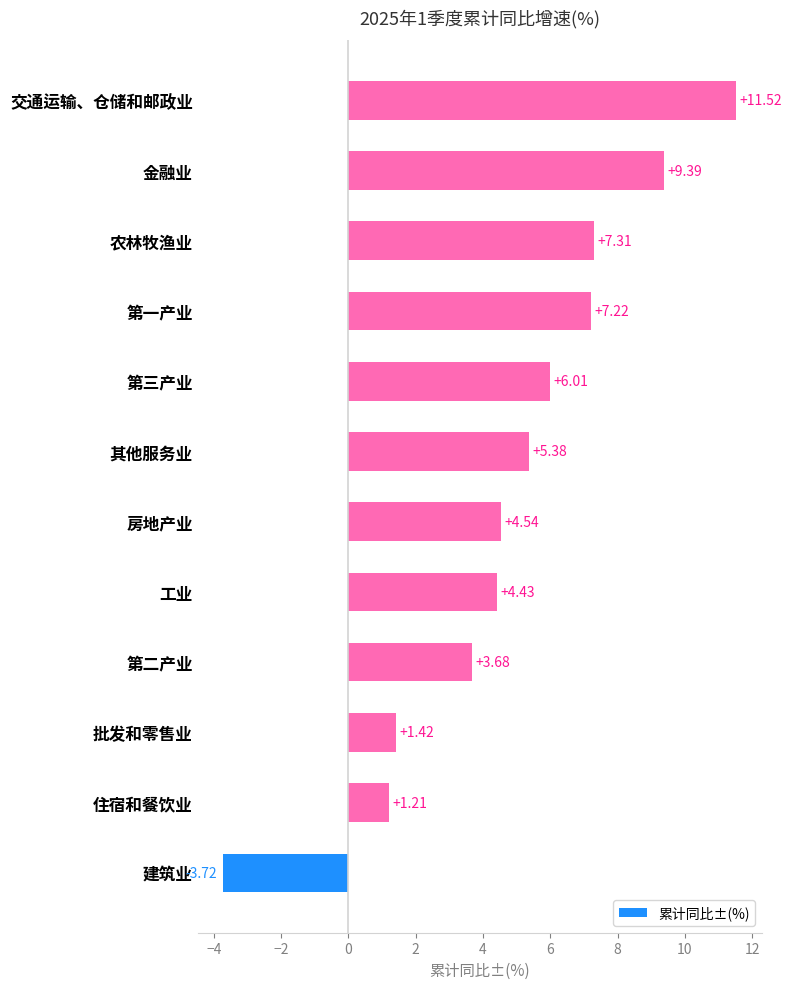

How many values are below 5?

6